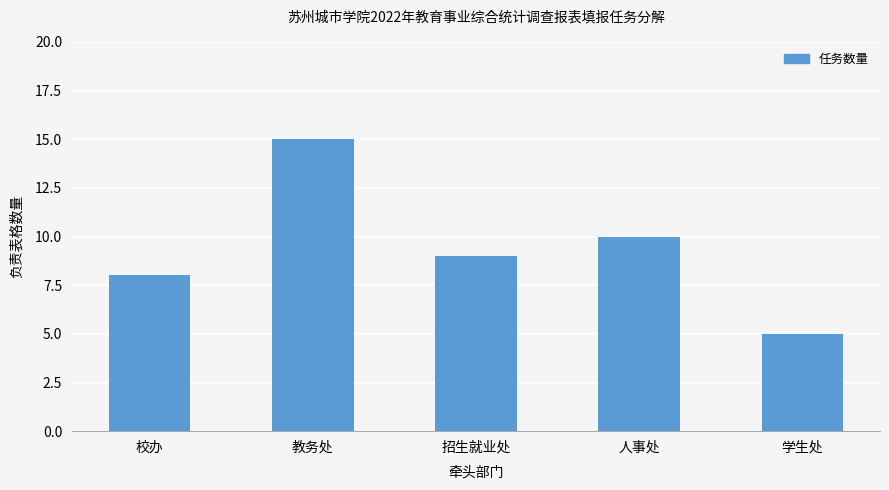

Reading left to right, what are all the values shown in this chart?

8	15	9	10	5